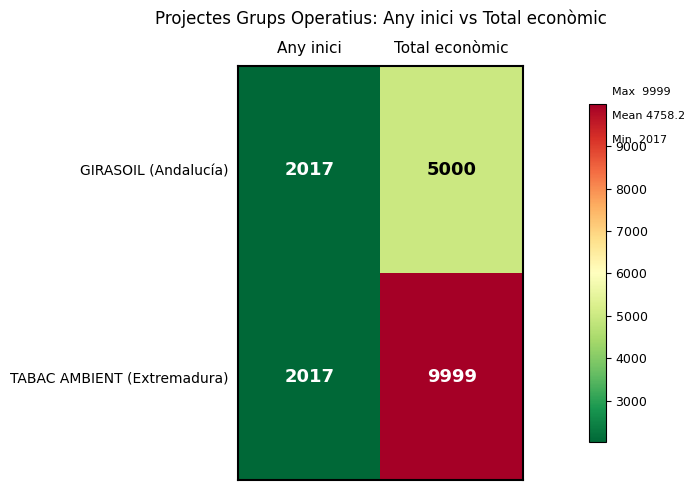

How many categories are shown in the chart?

2